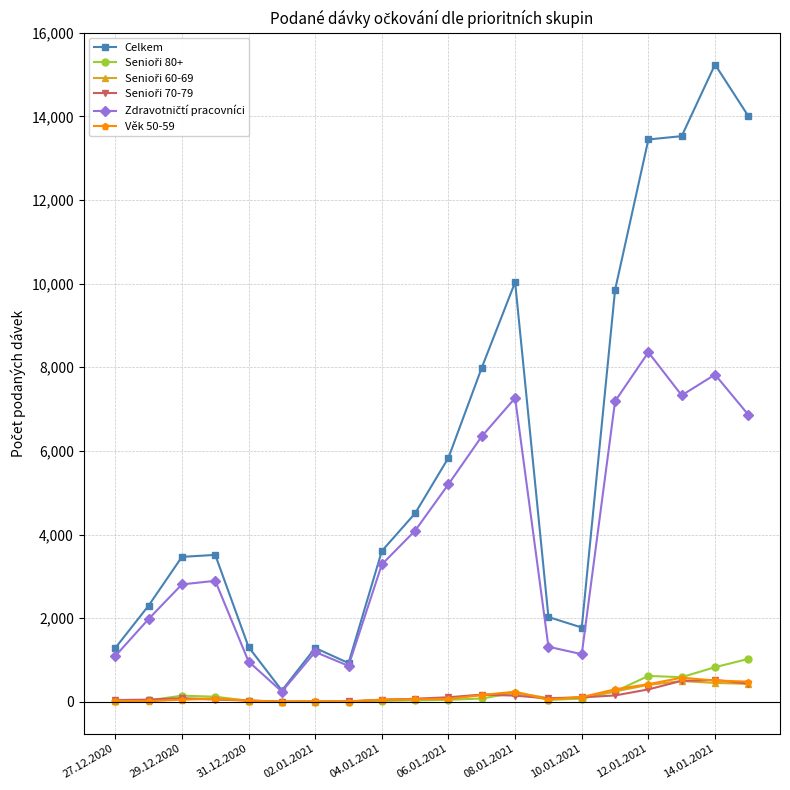

What is the greatest value displayed?

15240